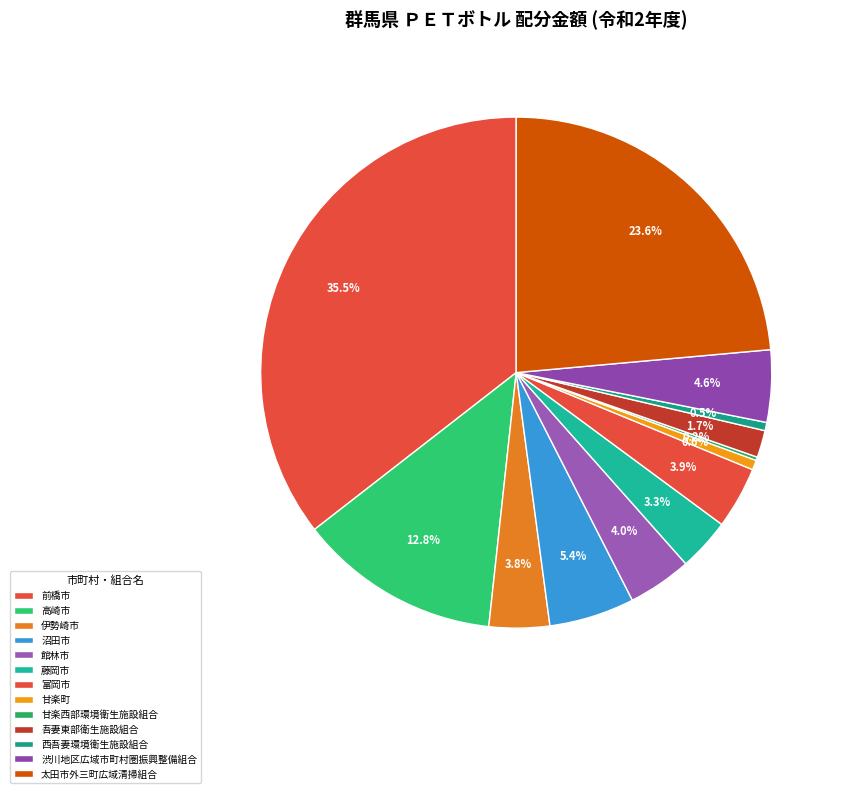

How many segments does this pie chart have?

13